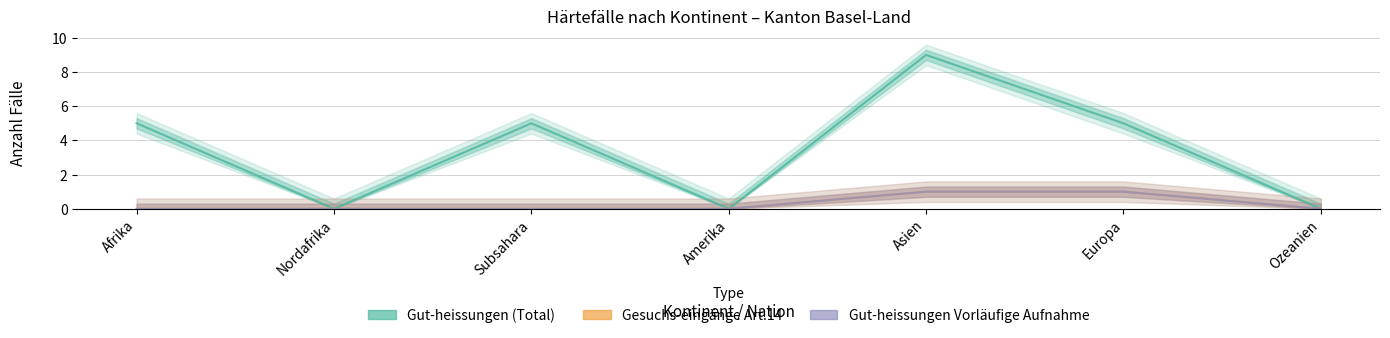

Which has a higher value, Ozeanien or Nordafrika?

Ozeanien